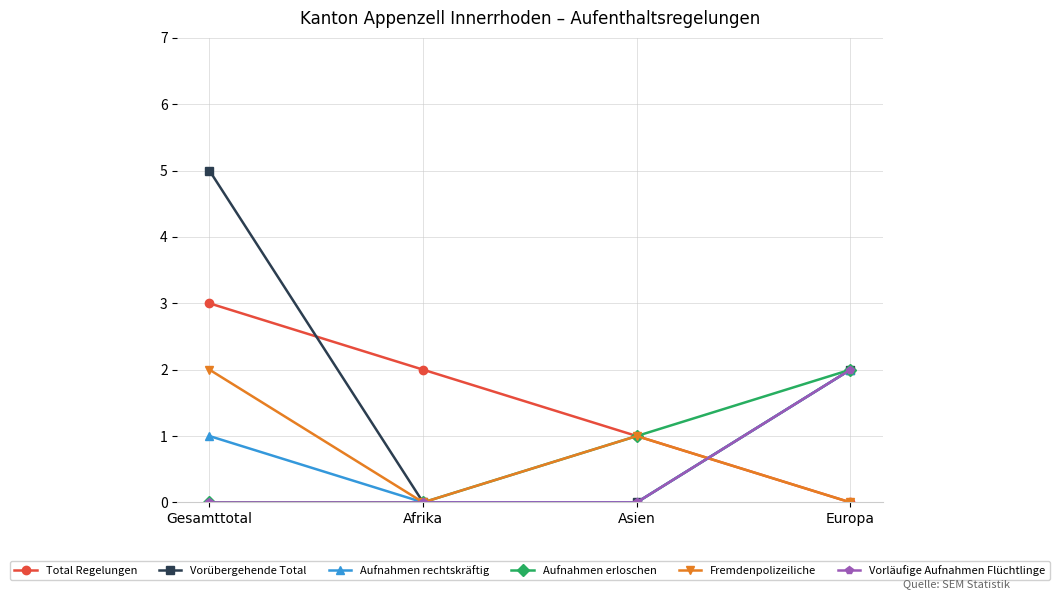

The value of Vorläufige Aufnahmen Flüchtlinge at Gesamttotal is 0. True or false?

True